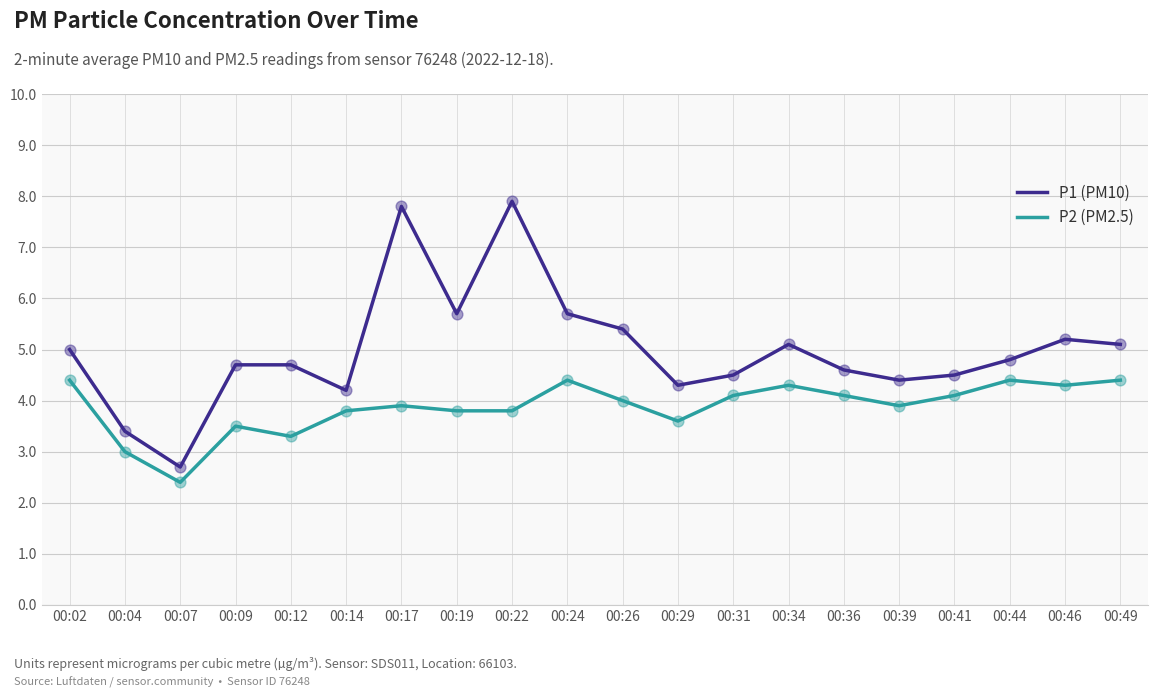

Is the value of P2 (PM2.5) at 00:49 greater than the value of P1 (PM10) at 00:22?

No